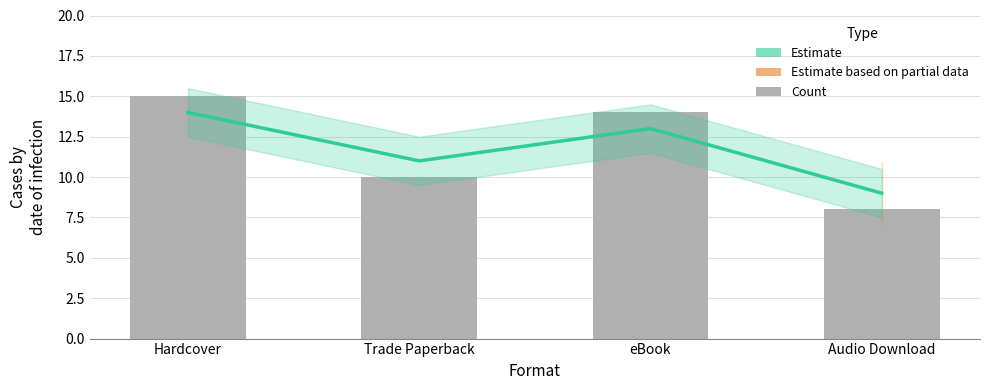

Reading right to left, extract all data points from this chart.

Estimate: Audio Download=9	eBook=13	Trade Paperback=11	Hardcover=14
Count: Audio Download=8	eBook=14	Trade Paperback=10	Hardcover=15